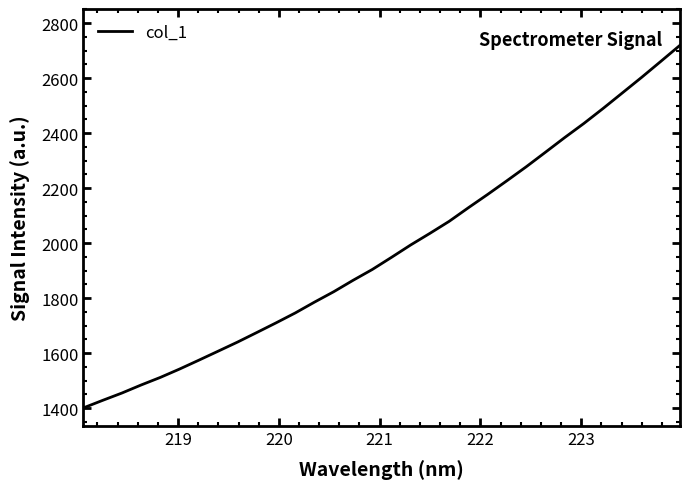

What is the greatest value displayed?

2719.6